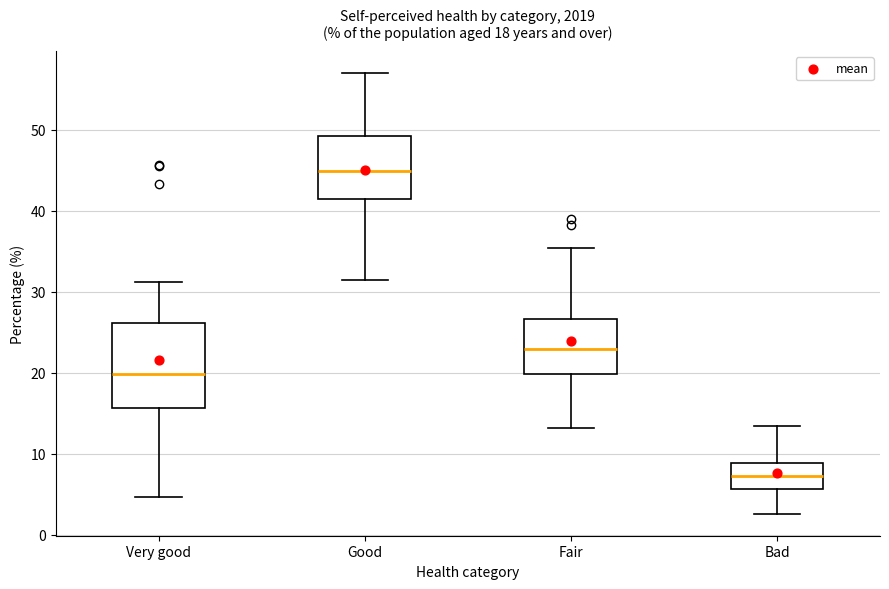

Which box has the highest median line?

Good